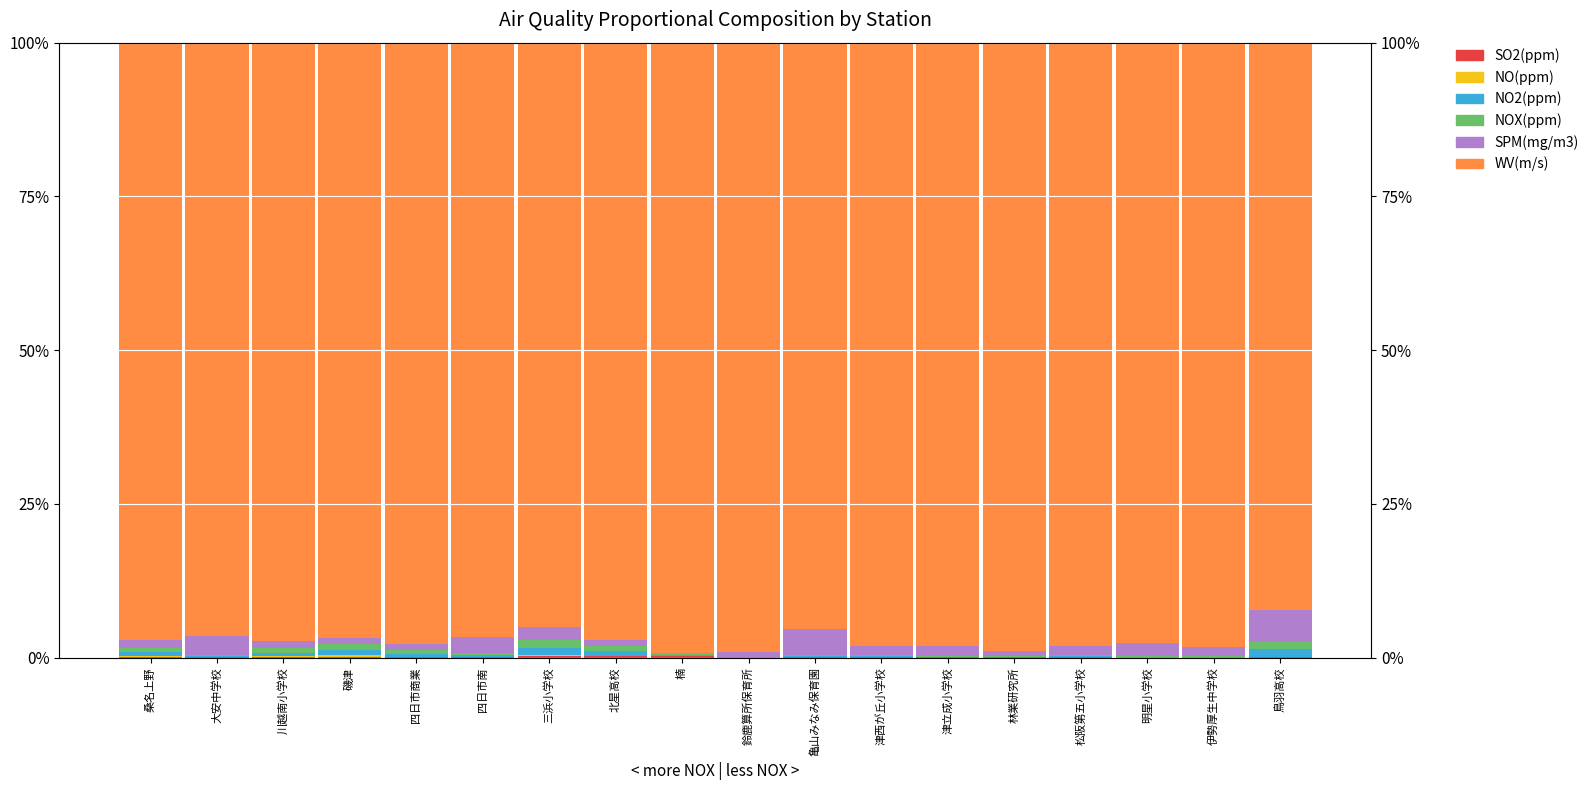

What position from the right is 松阪第五小学校?

4